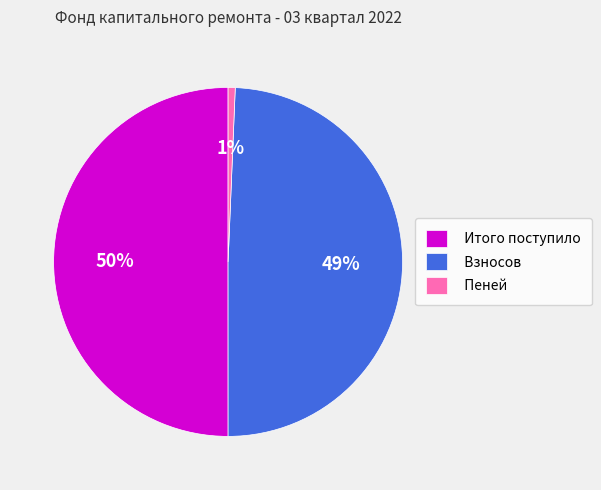

How many slices are in this pie chart?

3